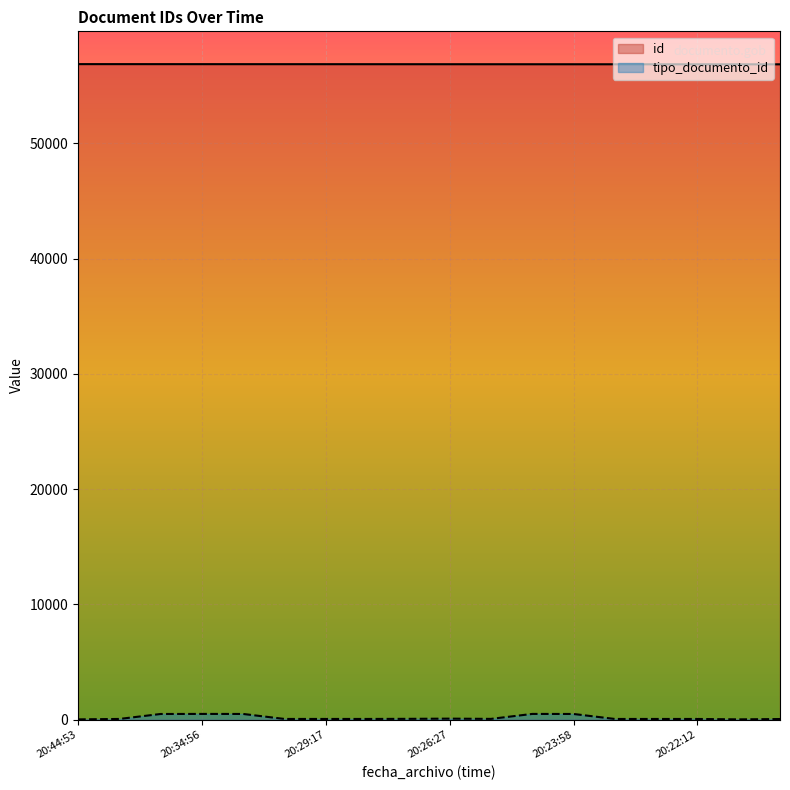

What position from the right is 2022-10-30T20:28:22?

11